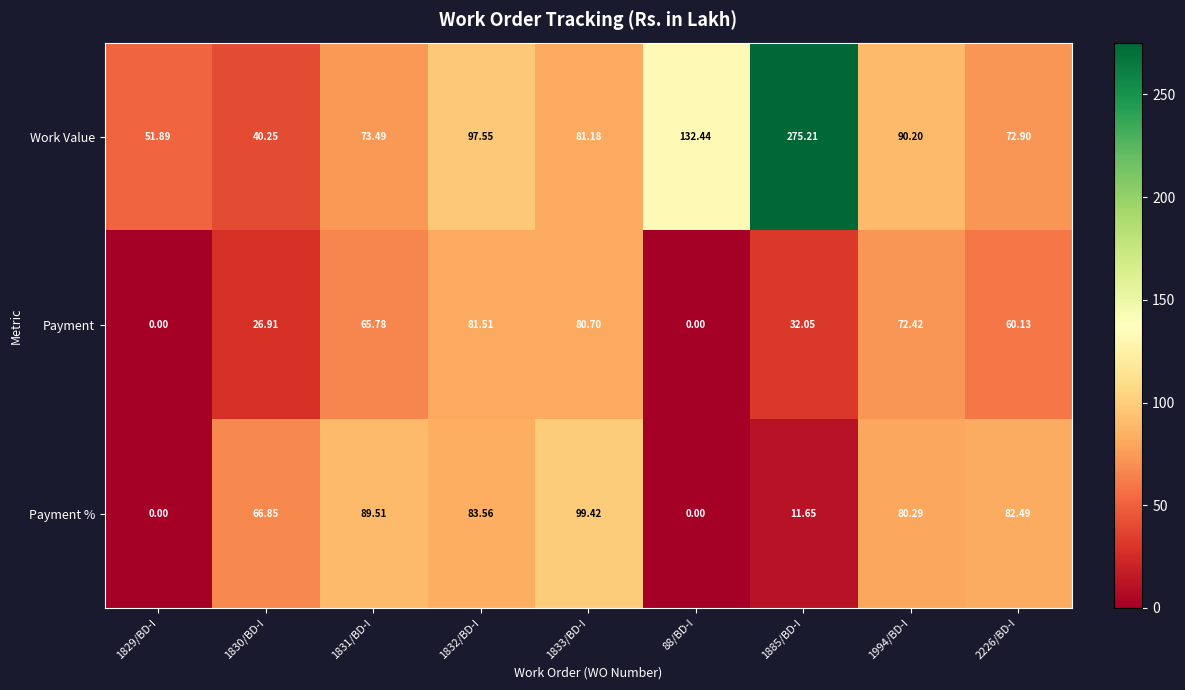

Is the value of Payment % at 1833/BD-I greater than the value of Work Value at 1833/BD-I?

Yes